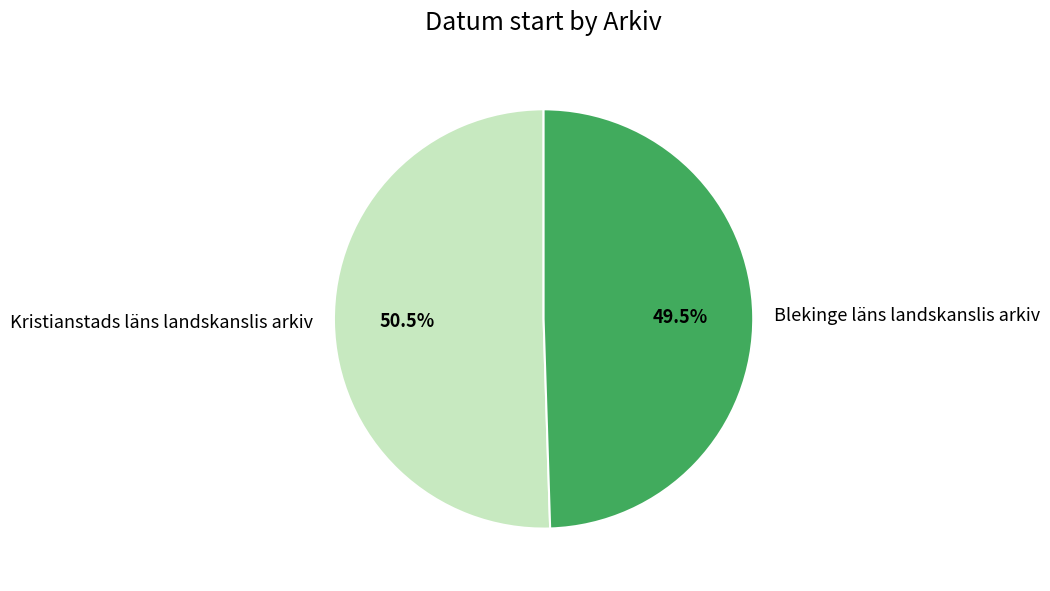

Rank the categories by value from lowest to highest.

Blekinge läns landskanslis arkiv, Kristianstads läns landskanslis arkiv